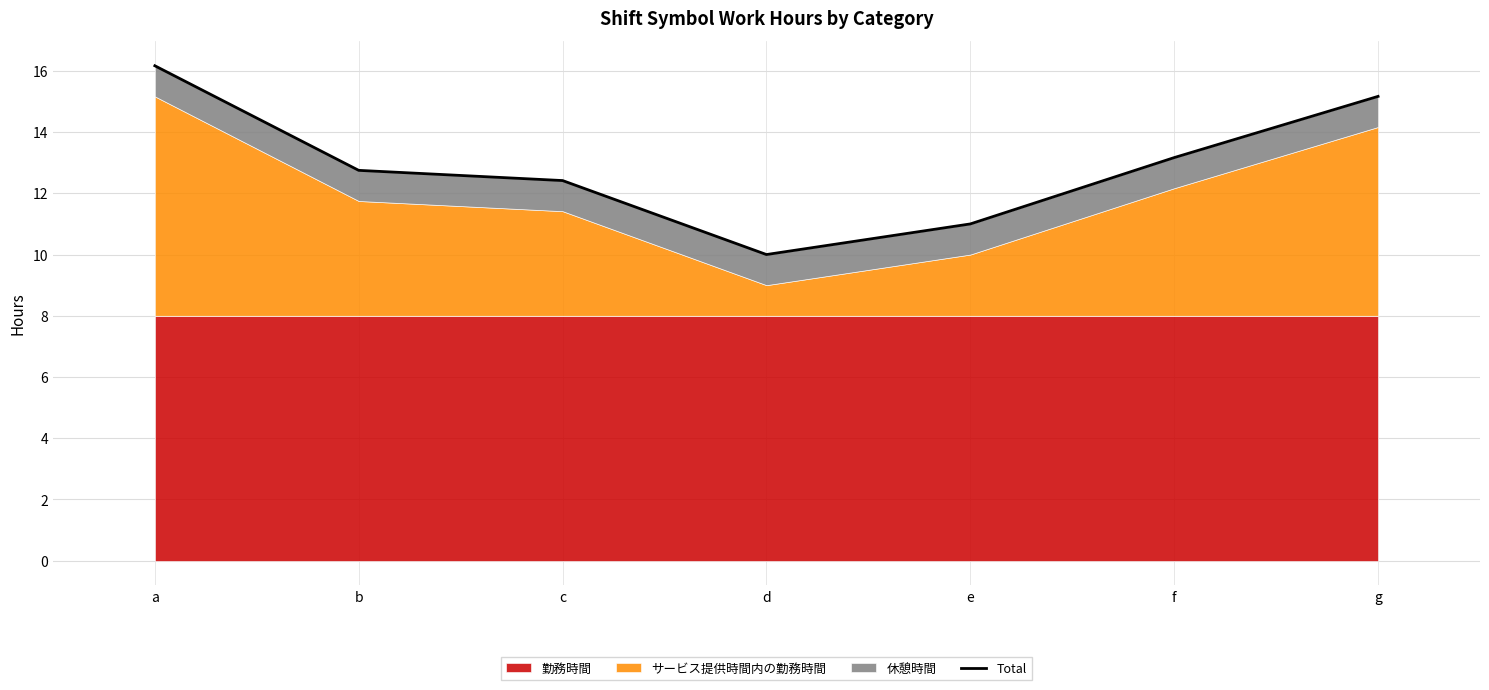

What is the average value?

13.0